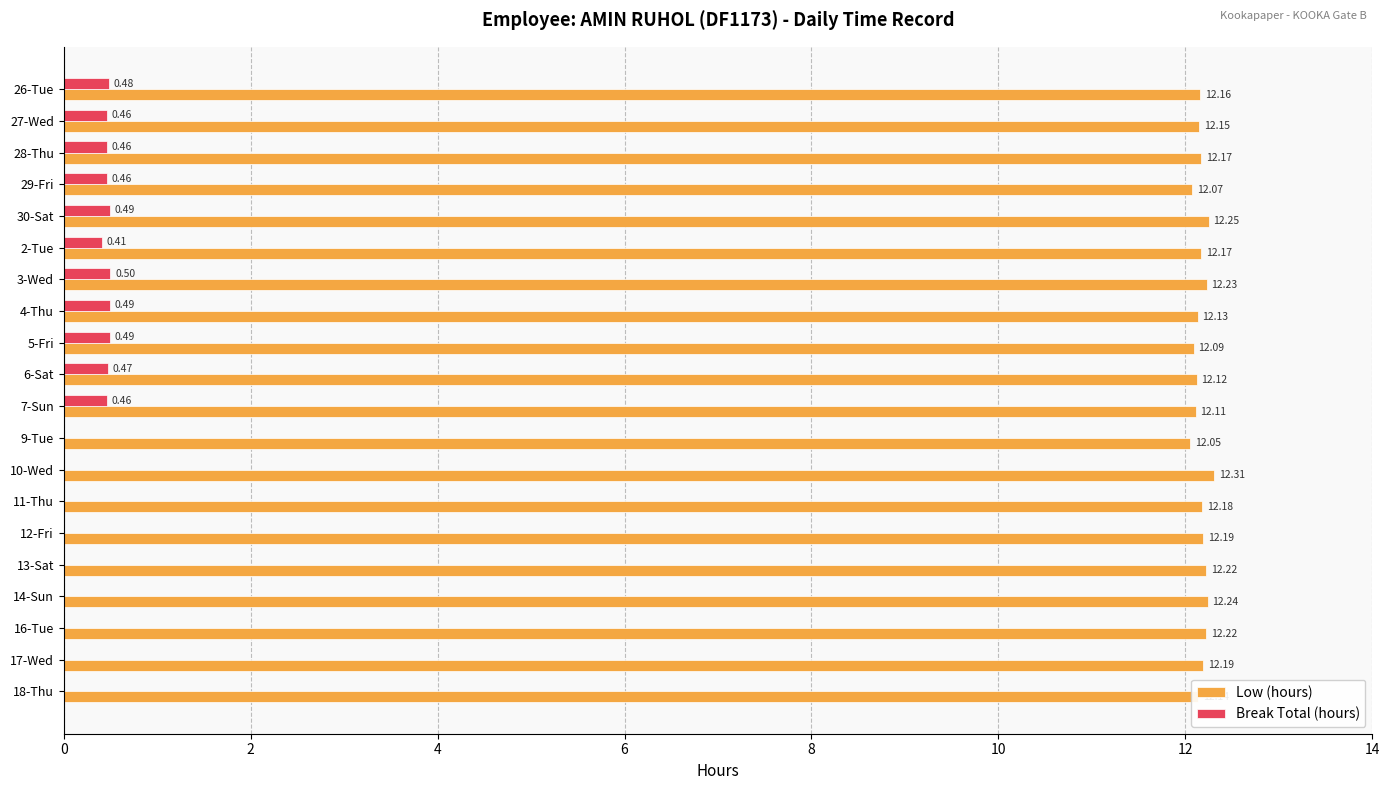

Which series has the largest total across all categories?

Low (hours)